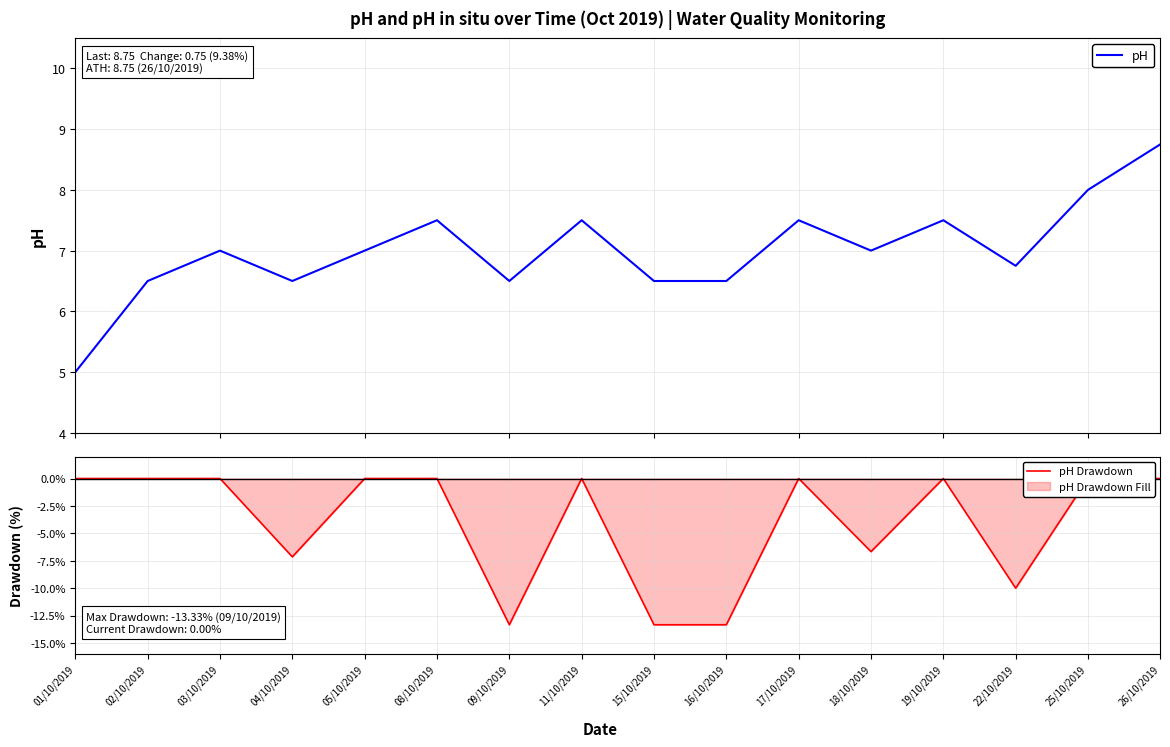

What is the value of the pH point at the 2nd from the left?

6.5